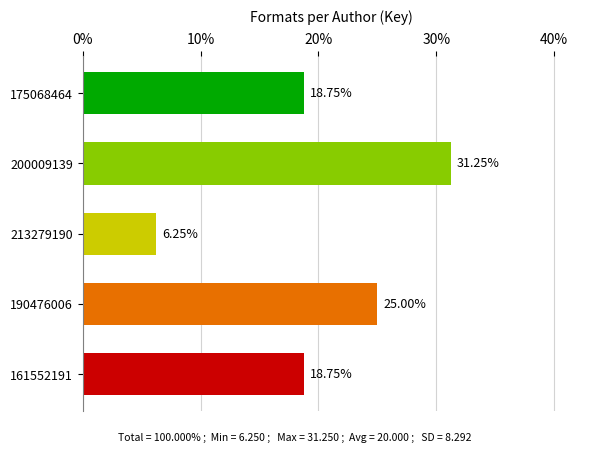

What is the average value?

20.0